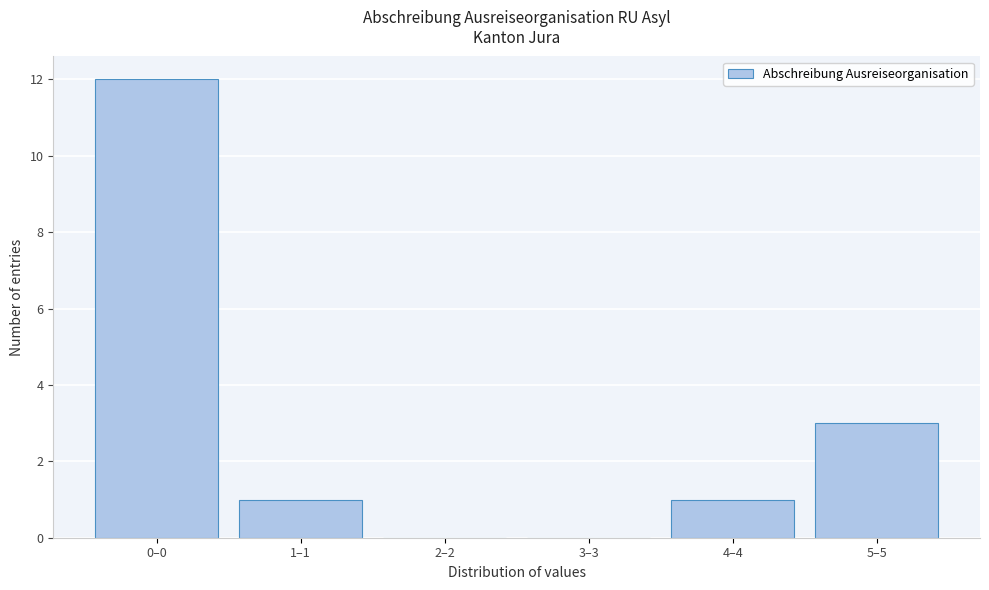

Reading left to right, what are all the values shown in this chart?

0–0=12	1–1=1	2–2=0	3–3=0	4–4=1	5–5=3